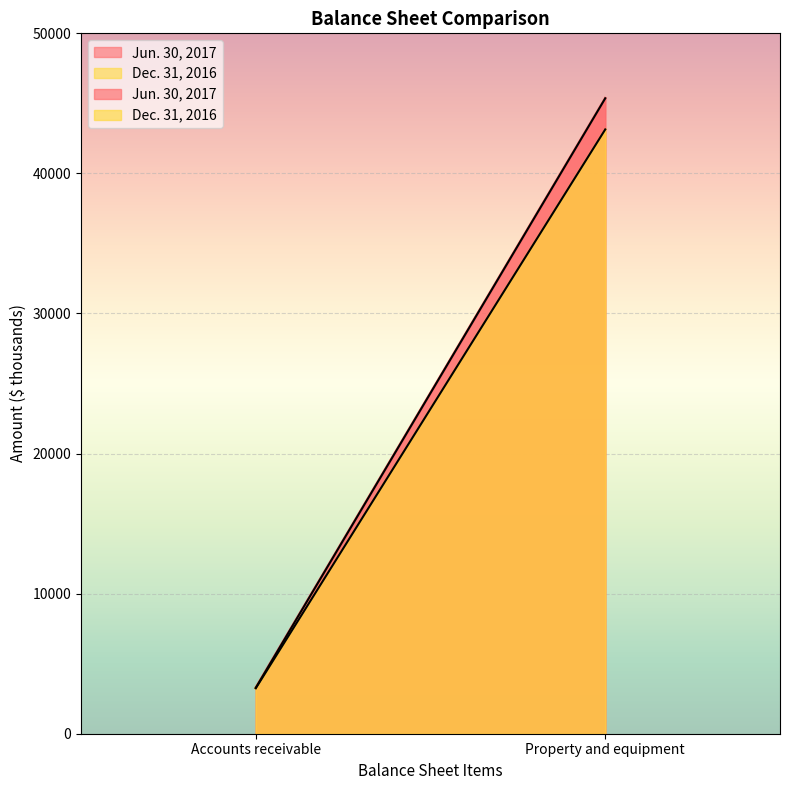

Which series has the largest total across all categories?

Jun. 30, 2017